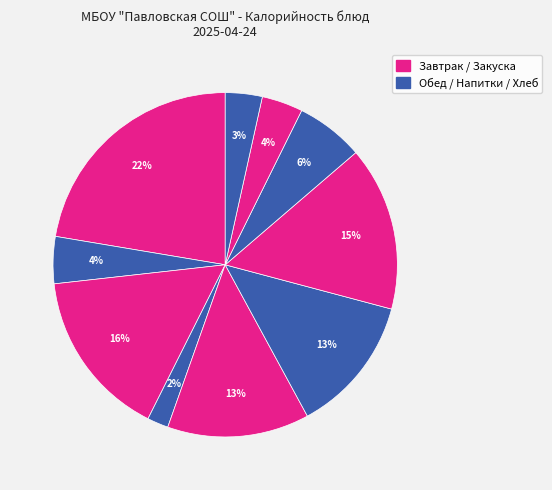

To the nearest percent, what is the difference between the largest and smallest slice percentages?

20%